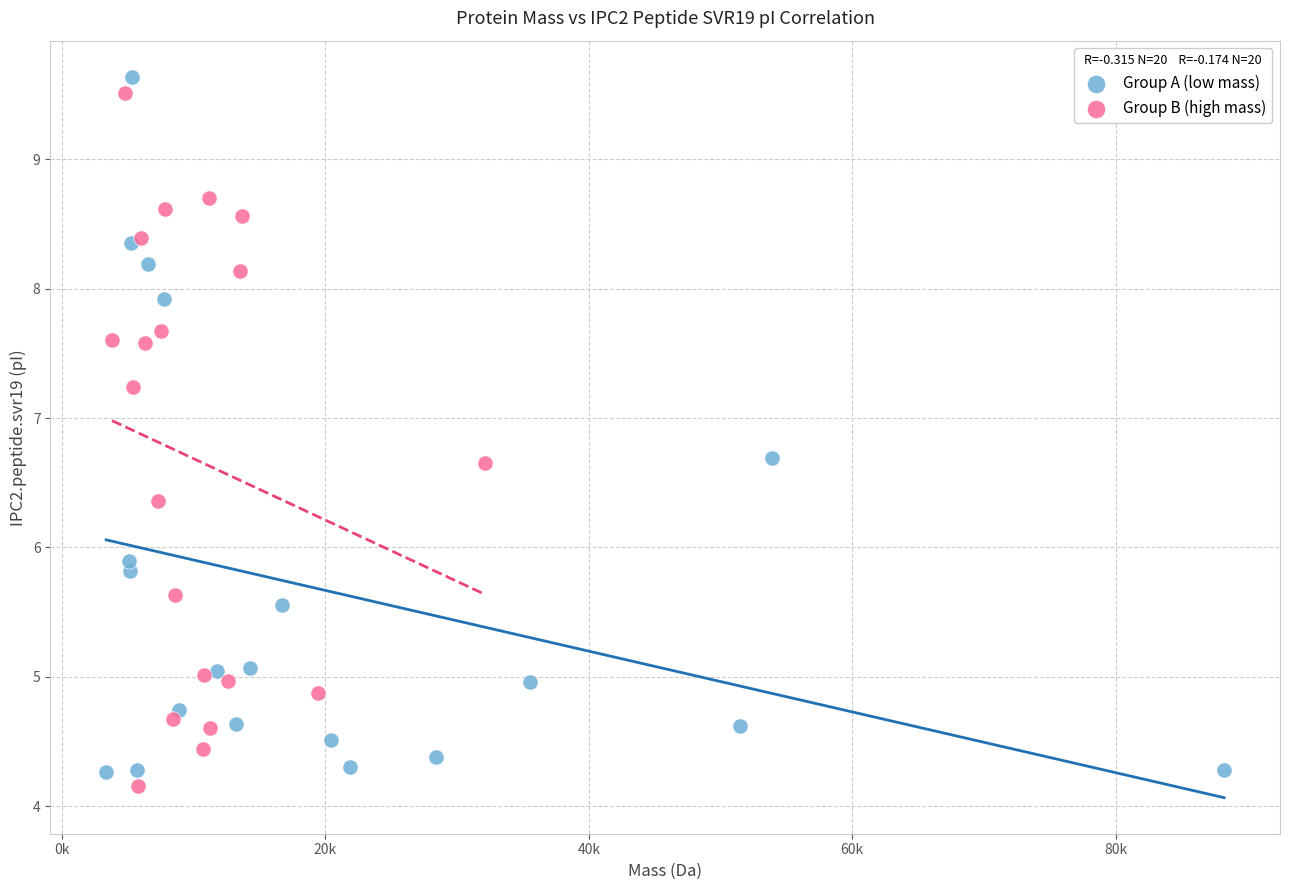

What are all the series names shown in the legend?

Group A (low mass), Group B (high mass)